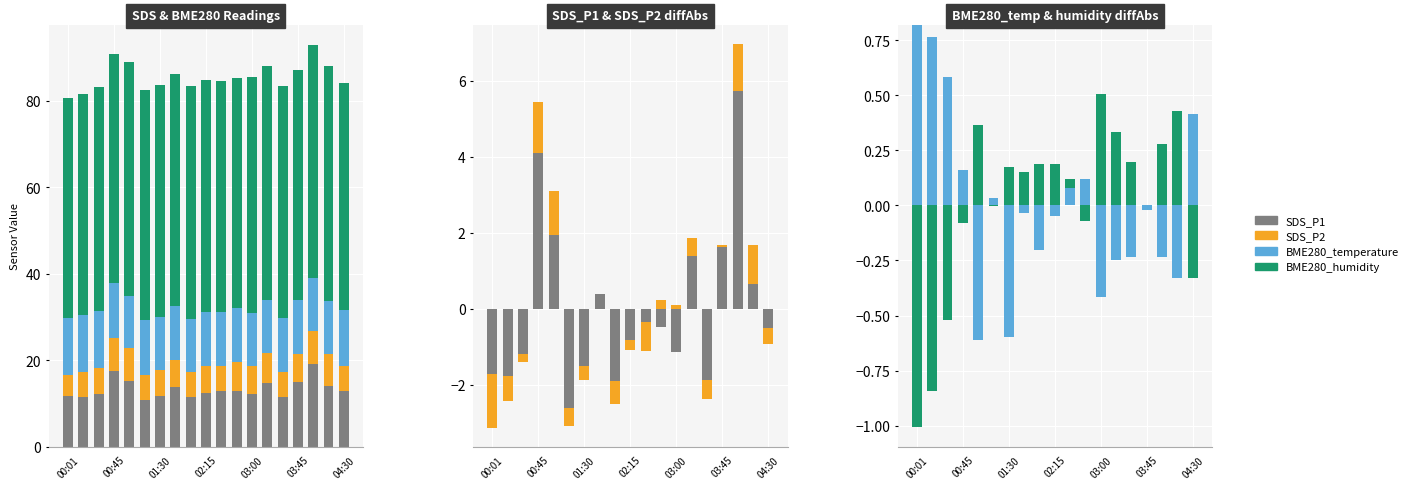

Which category has the lowest value in the SDS_P2 series?

00:01